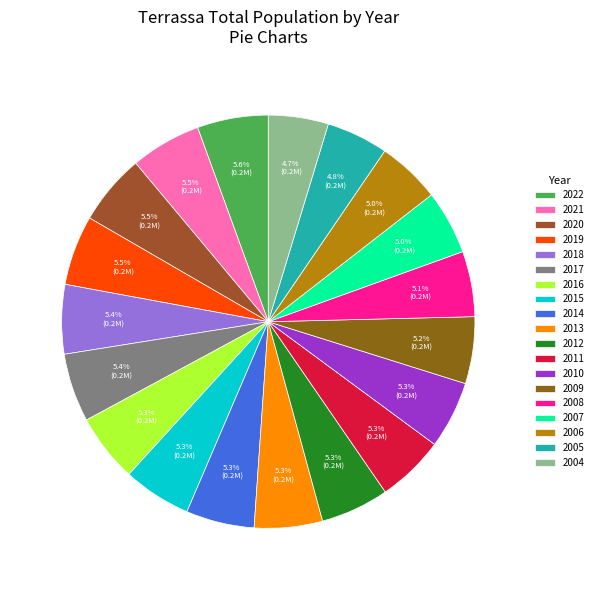

What percentage is the 2020 slice, to the nearest percent?

6%